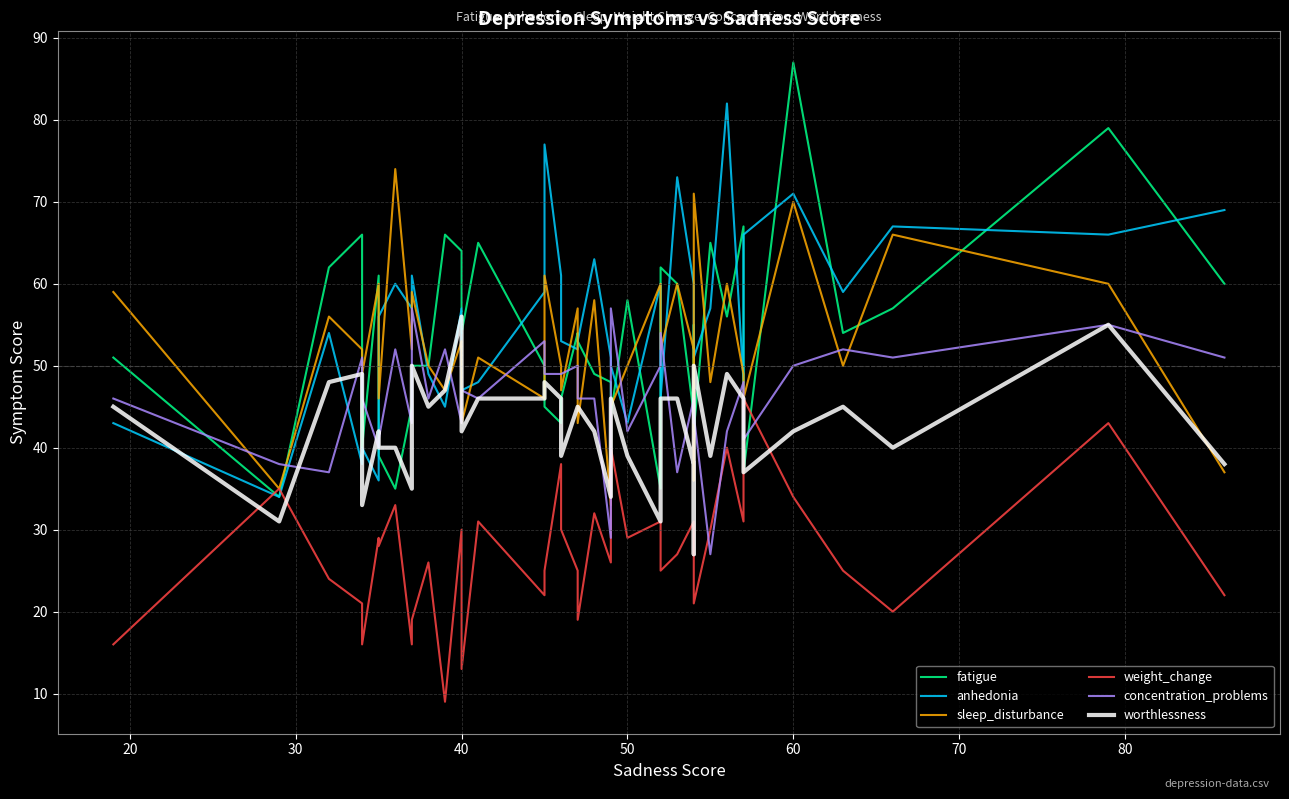

True or false: worthlessness has a value of 42 at 60.

True